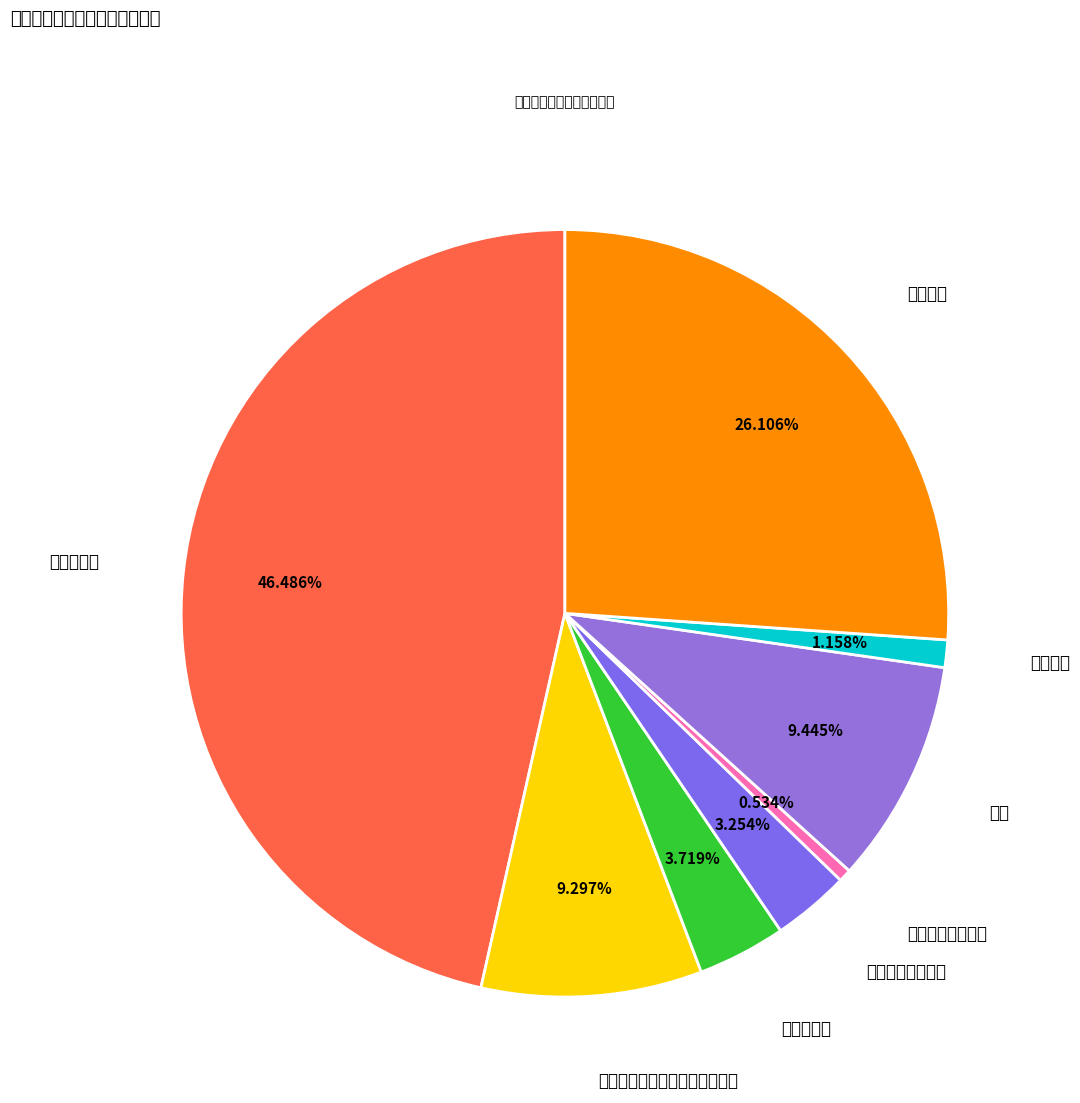

Rank the categories by value from highest to lowest.

工资性支出, 津贴补贴, 奖金, 机关事业单位基本养老保险缴费, 住房公积金, 职工基本医疗保险, 绩效工资, 其他社会保障缴费